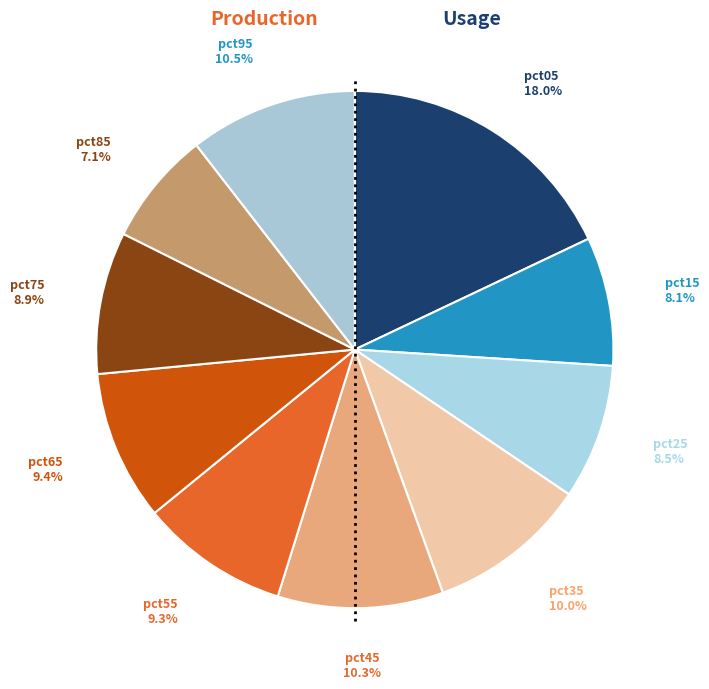

Which slice is the smallest?

pct85